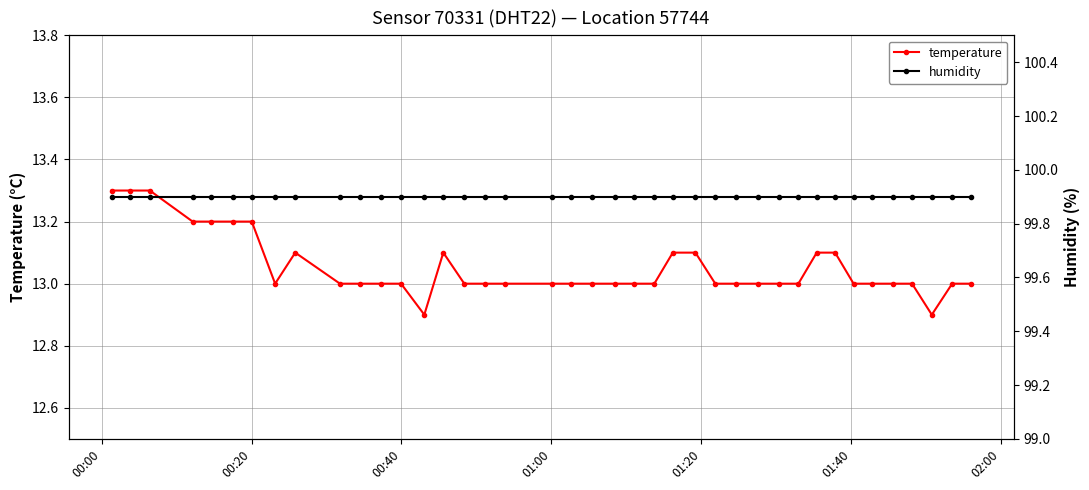

Does the chart display data point markers on the line(s)?

Yes